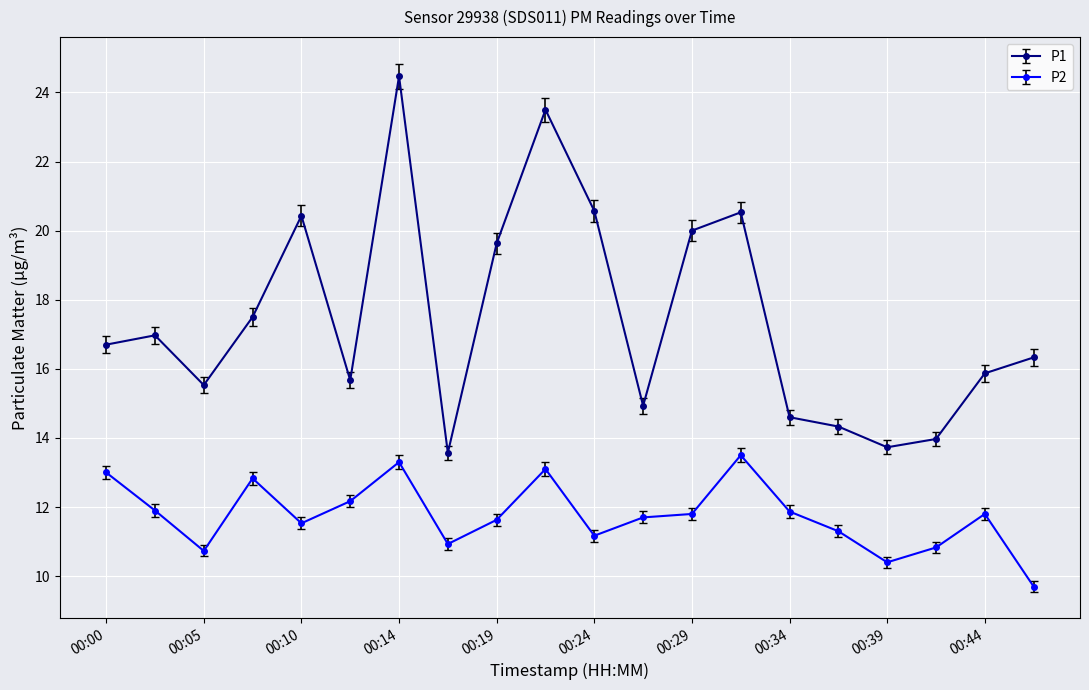

True or false: P1 and P2 cross at least once.

False